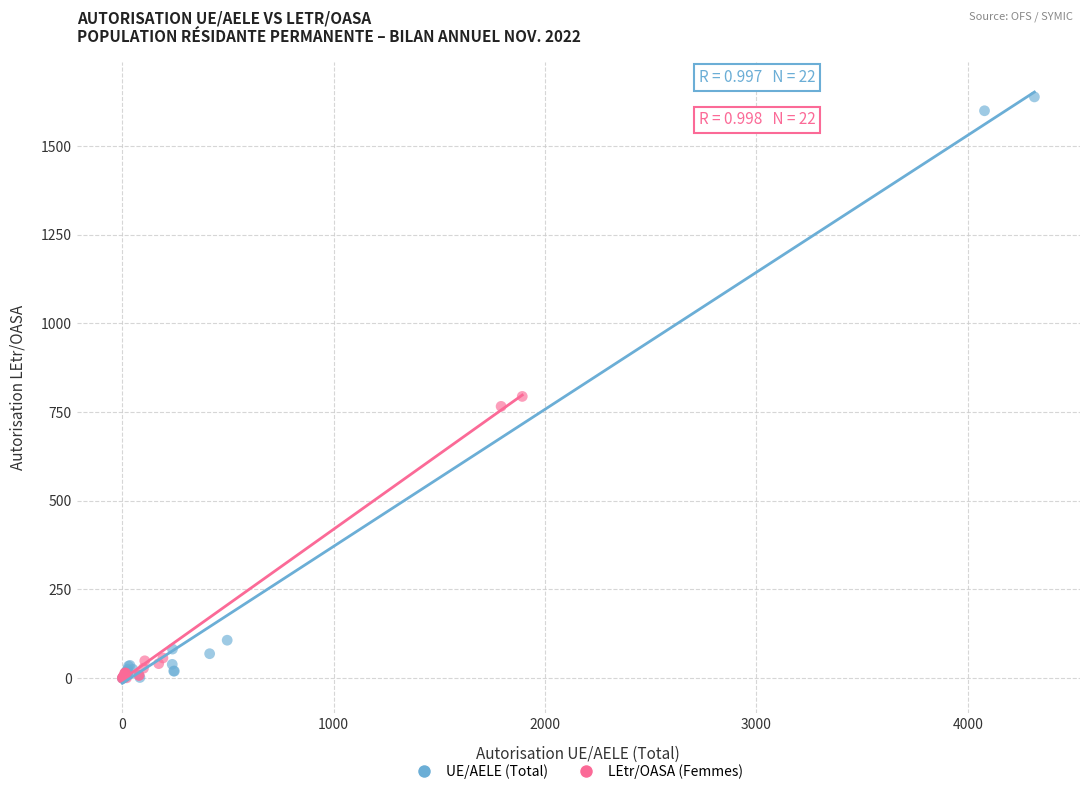

Which series contains the highest Y value?

UE/AELE (Total)